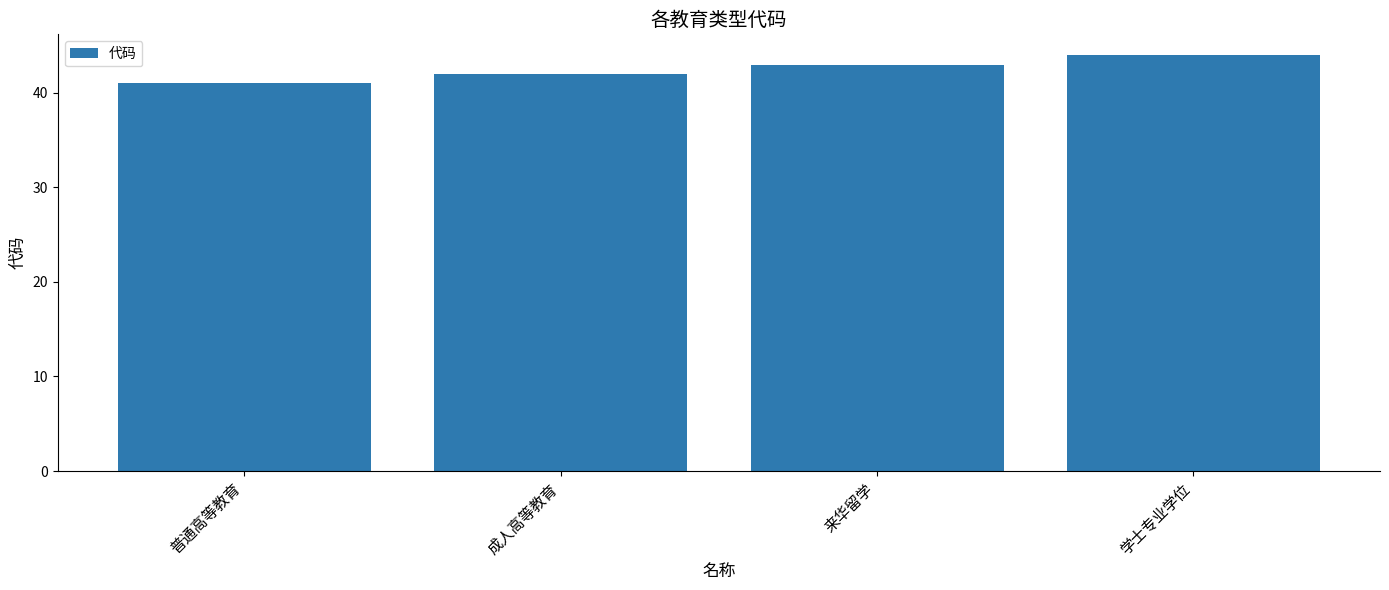

What is the sum of all values?

170